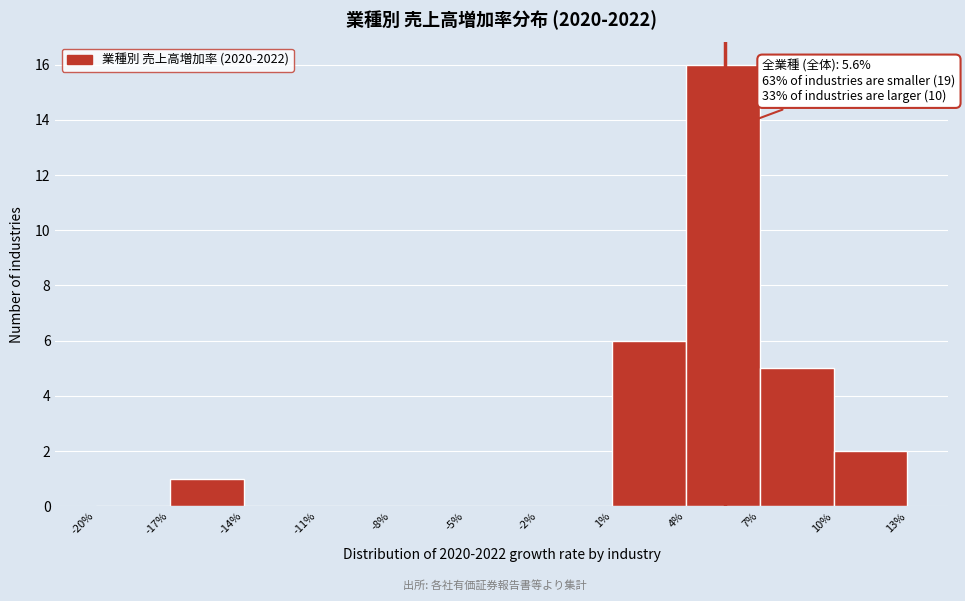

Which range on the x-axis has the tallest bar?

4% to 7%